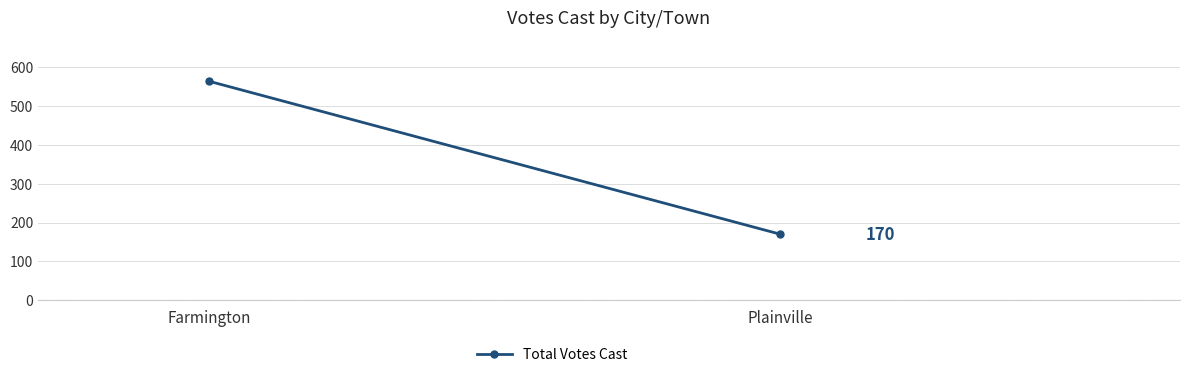

Reading right to left, what are all the values shown in this chart?

170	563